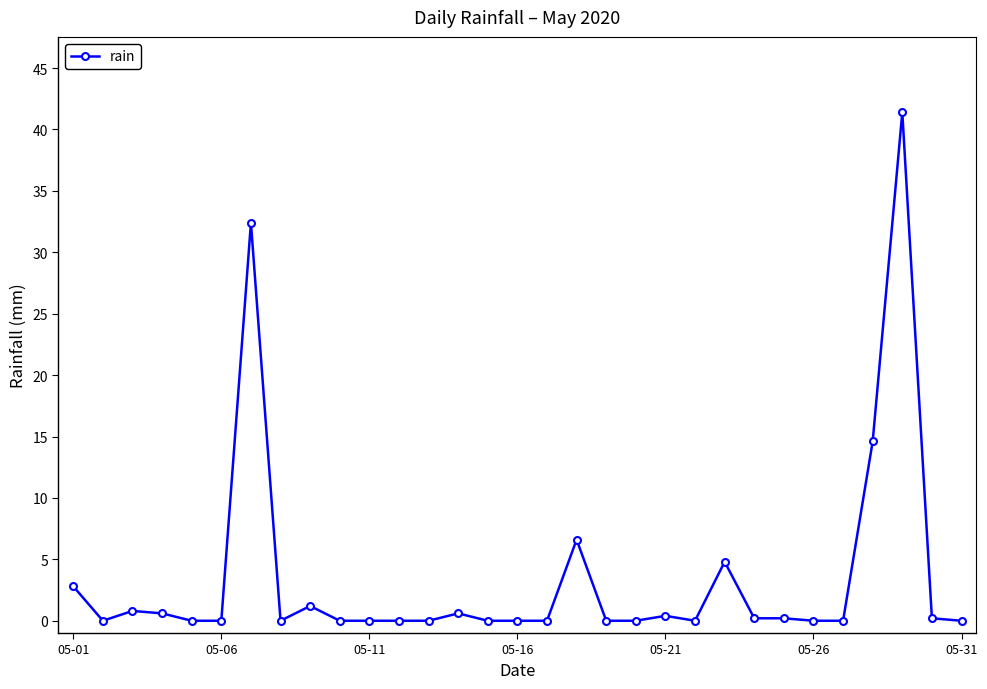

What is the difference between the maximum and minimum values?

41.4